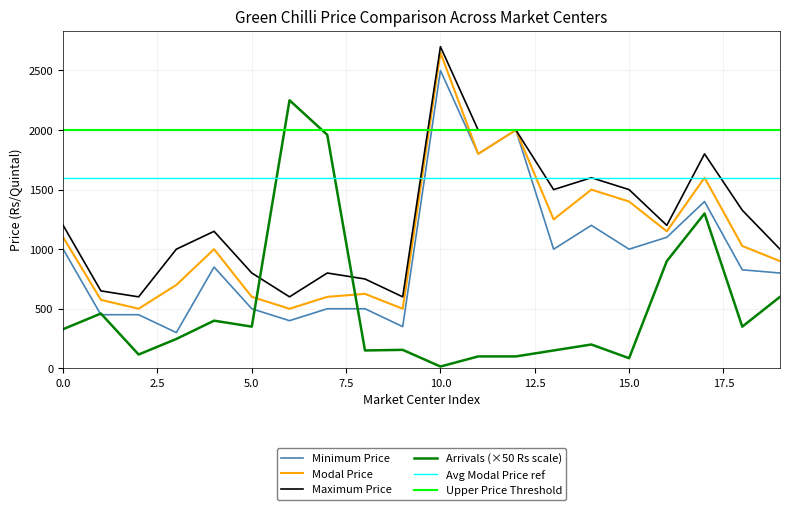

After their last crossing, which series has the higher values: Arrivals (×50 Rs scale) or Maximum Price?

Maximum Price